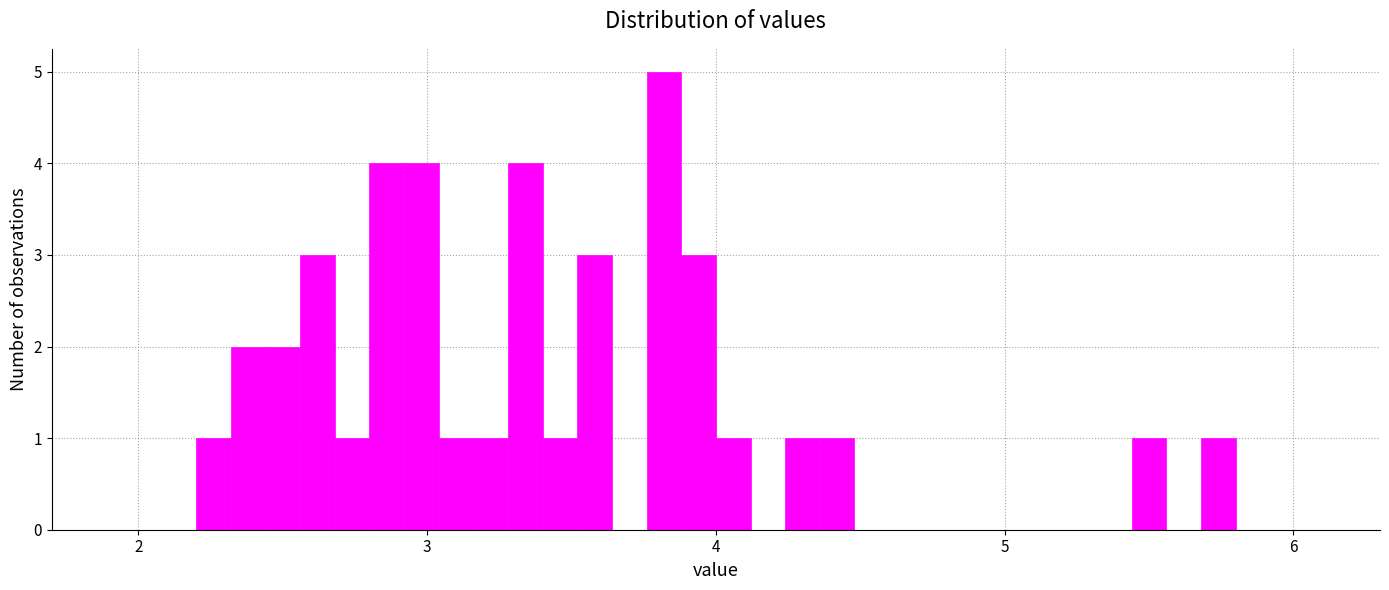

Around what value on the x-axis is the tallest bar? Give the approximate position of its centre, as read against the axis.

3.8